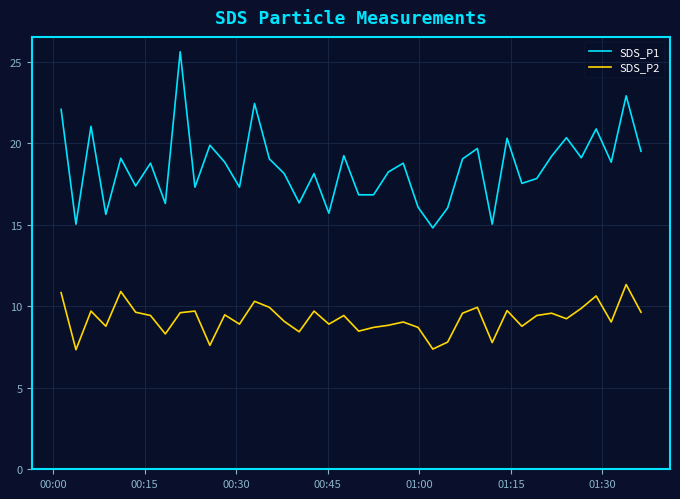

In SDS_P1, how many points are higher than both neighbors (excluding endpoints)?

14